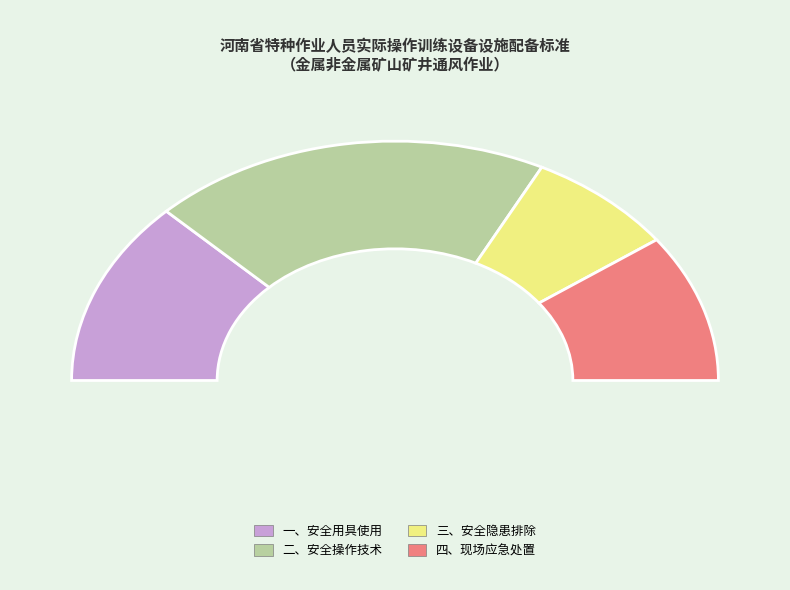

Between 一、安全用具使用 and 三、安全隐患排除, which is larger?

一、安全用具使用